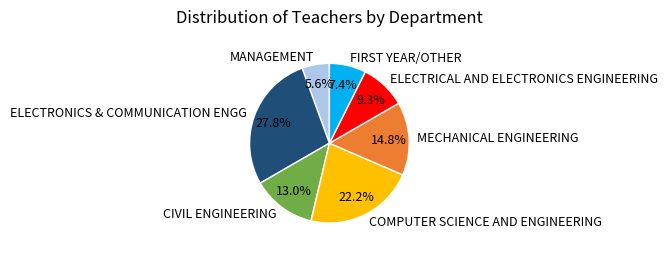

To the nearest percent, what is the combined percentage of COMPUTER SCIENCE AND ENGINEERING and ELECTRICAL AND ELECTRONICS ENGINEERING?

31%